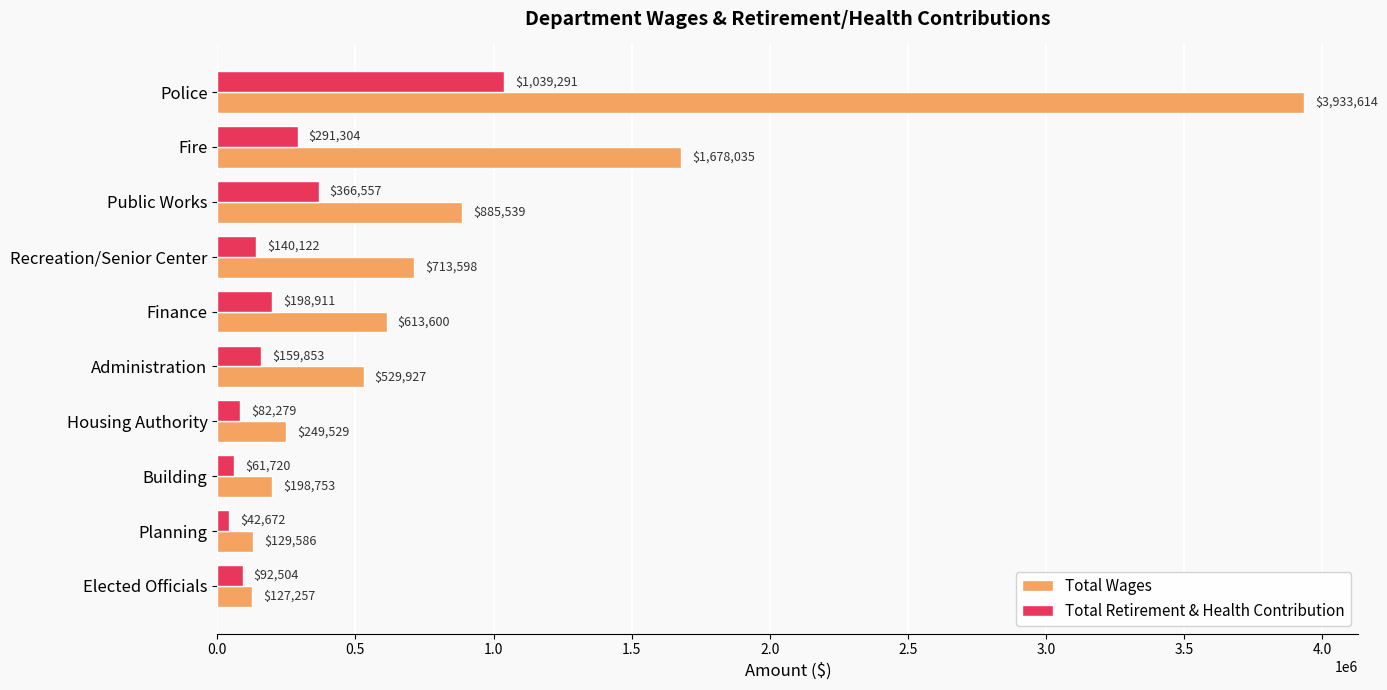

What is the highest value of the Total Wages series?

3933614